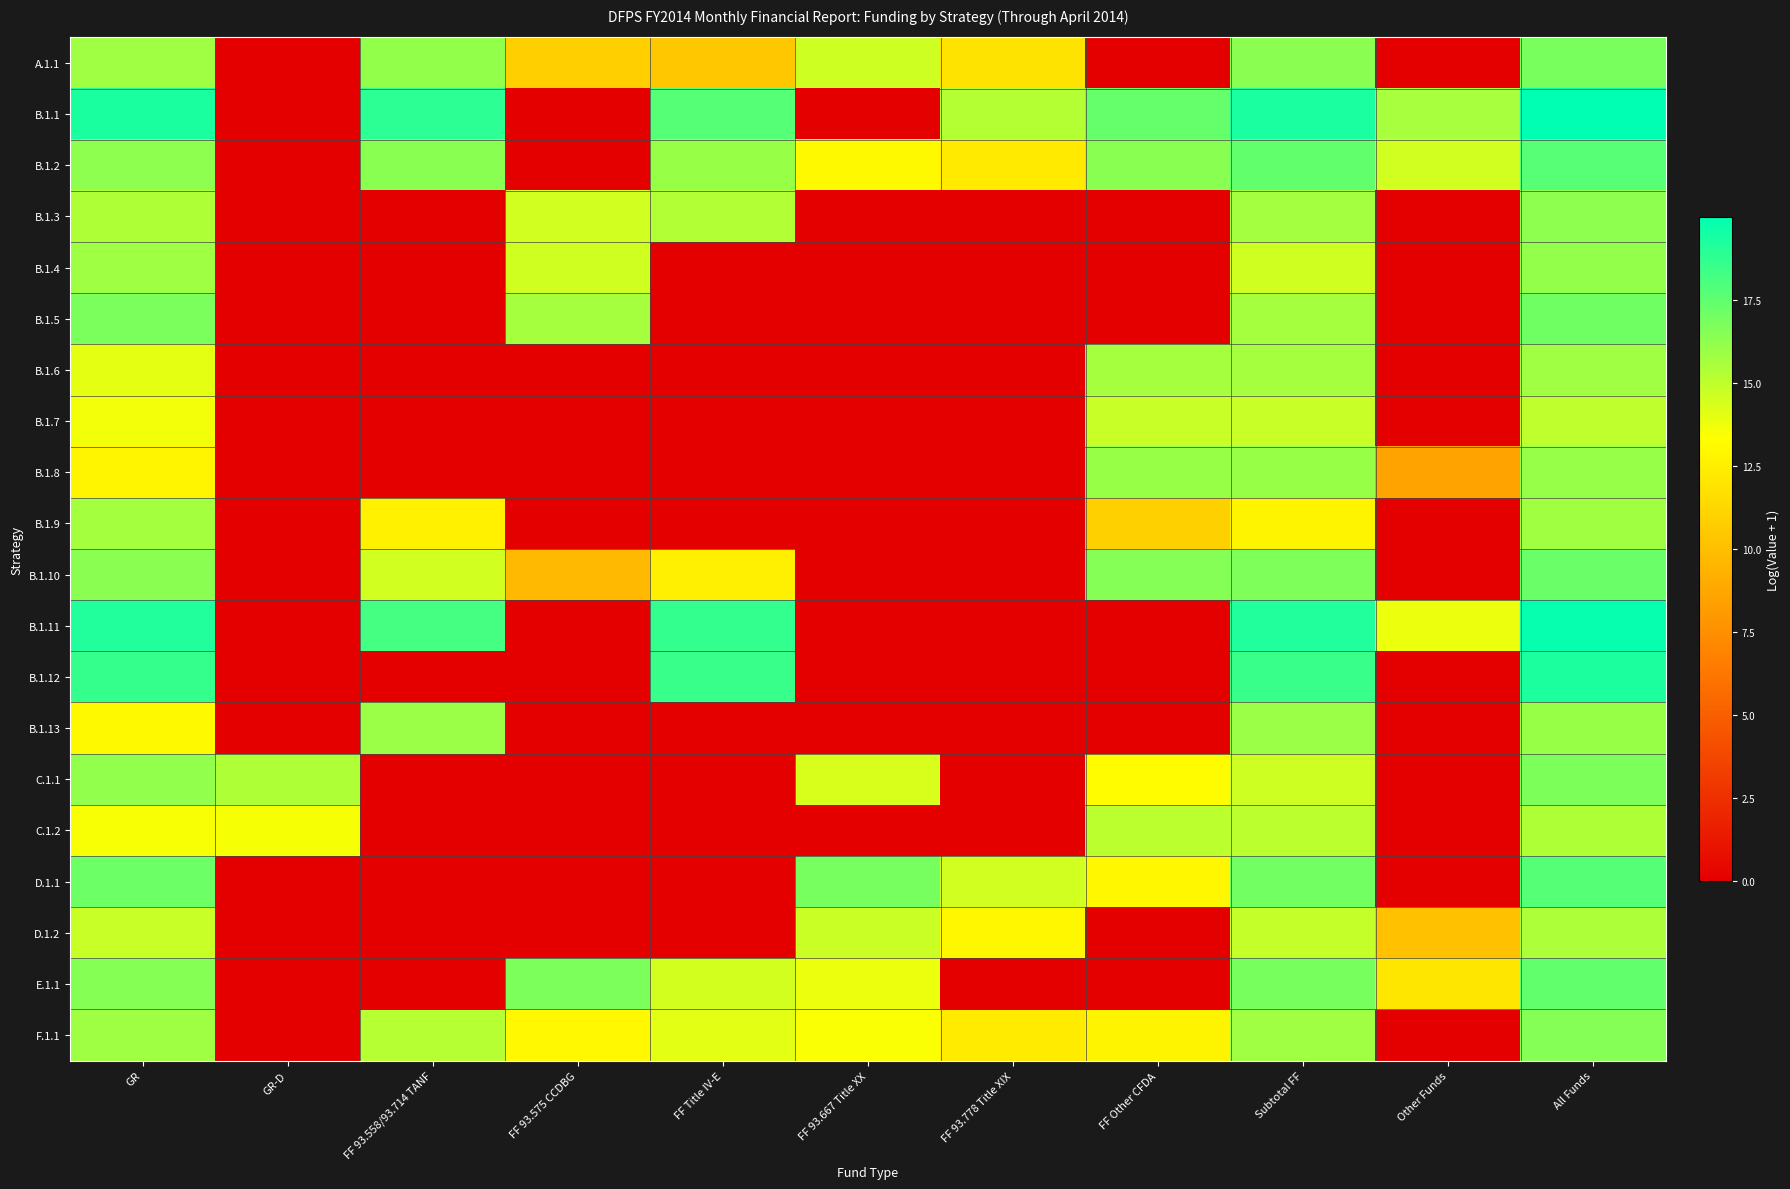

Rank the series by their maximum value, from highest to lowest.

B.1.1, B.1.11, B.1.12, D.1.1, B.1.2, E.1.1, B.1.10, B.1.5, A.1.1, C.1.1, F.1.1, B.1.3, B.1.4, B.1.8, B.1.13, B.1.6, B.1.9, D.1.2, C.1.2, B.1.7